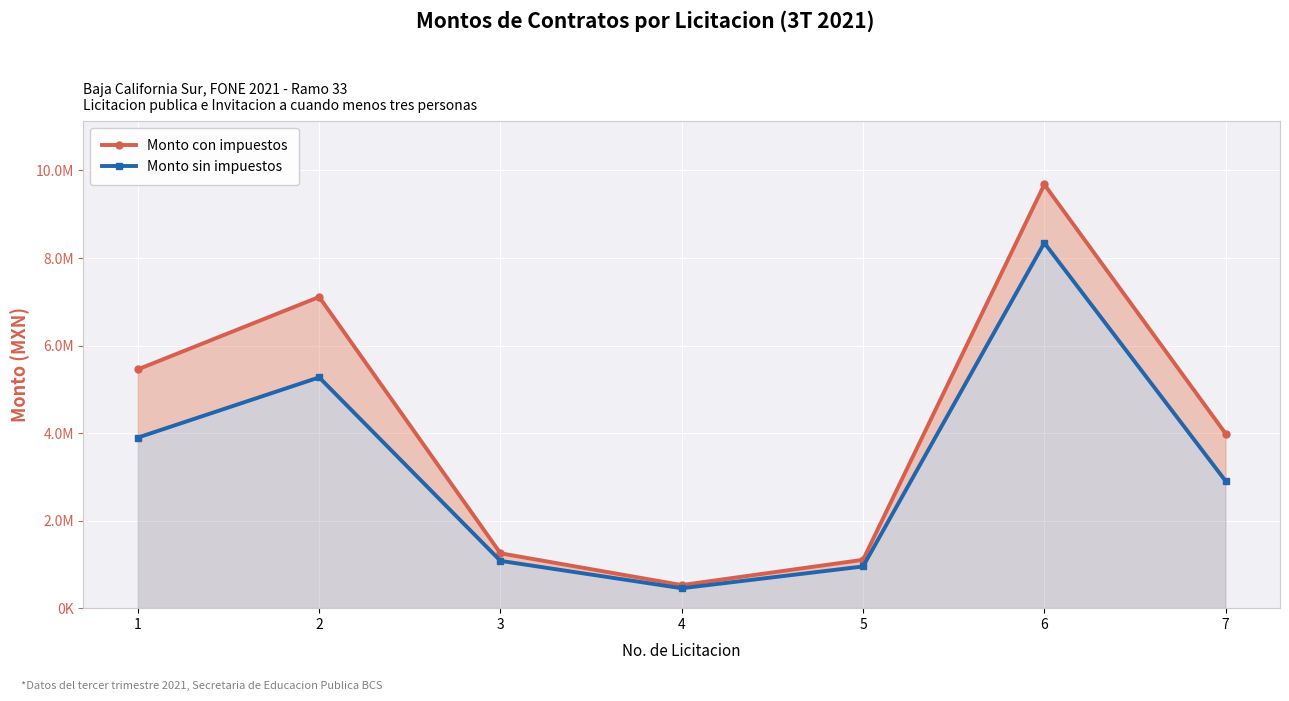

Which series has the largest total across all categories?

Monto con impuestos